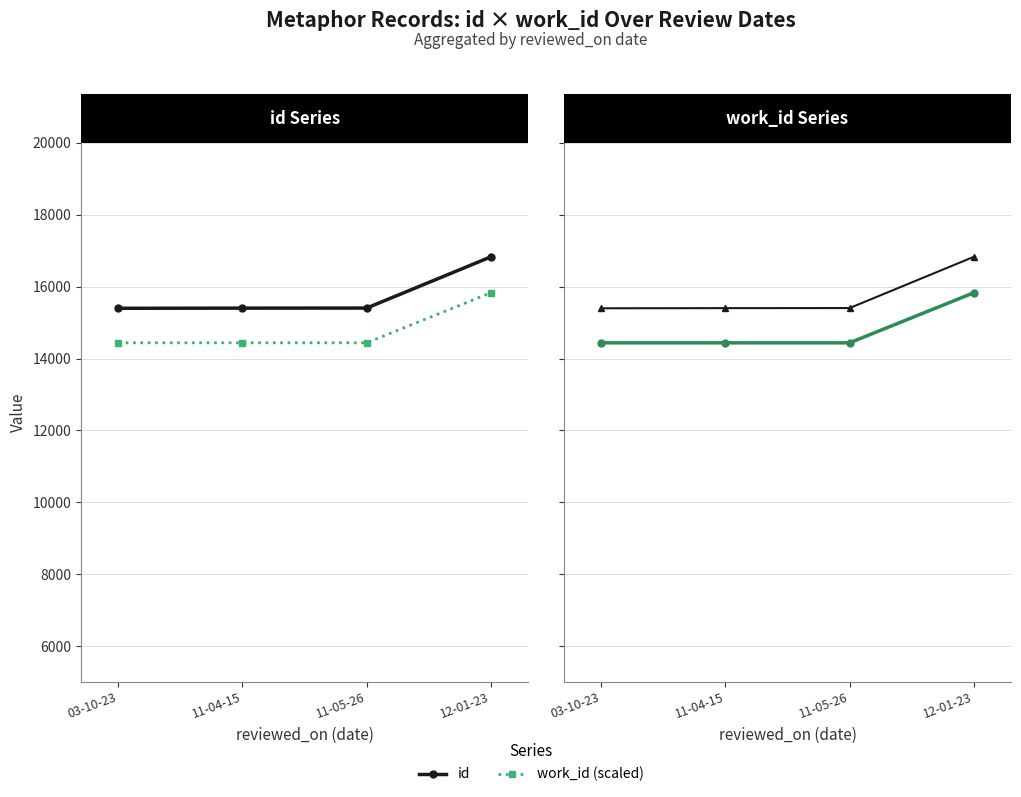

The value of work_id (scaled) at 12-01-23 is 8553.3. True or false?

False